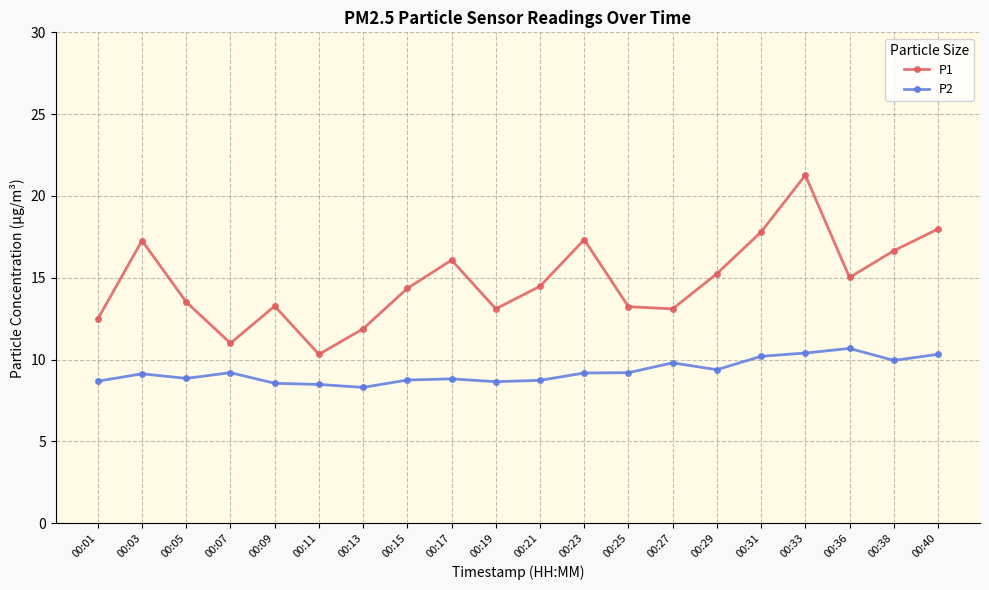

True or false: P2 and P1 intersect in this chart.

False